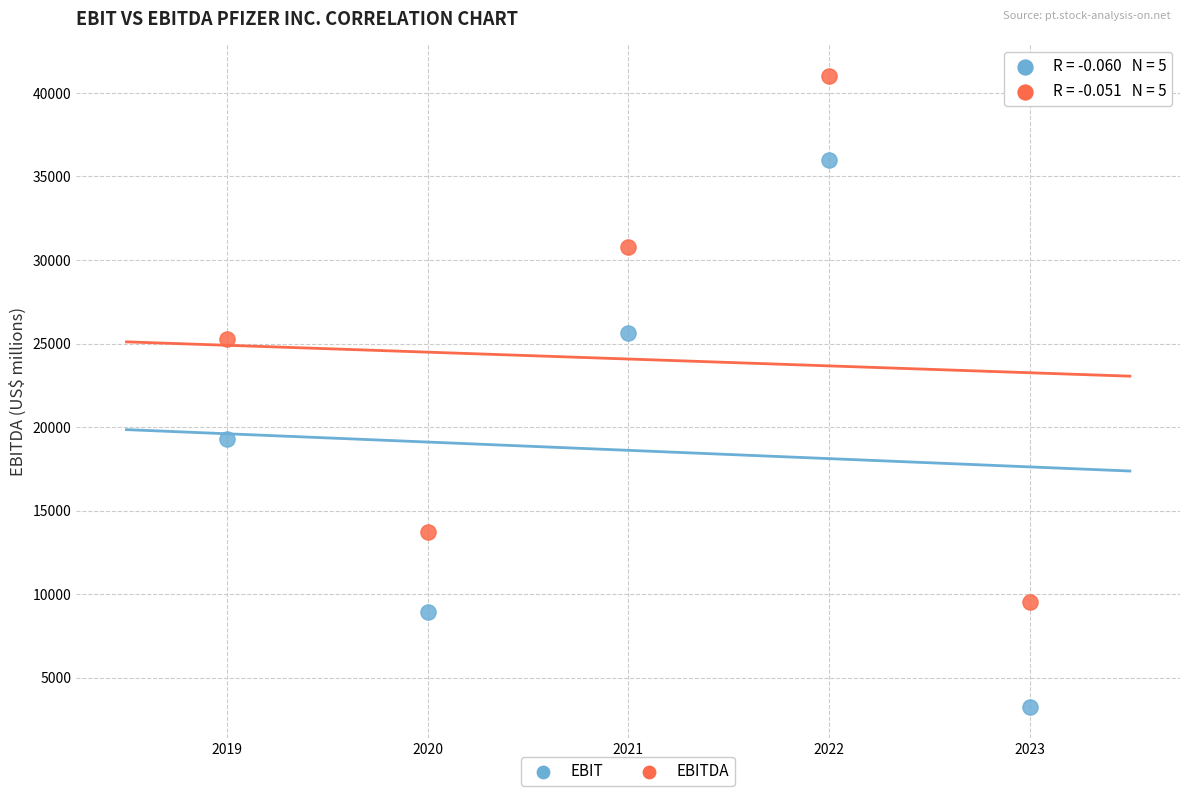

Which series contains the highest Y value?

EBITDA